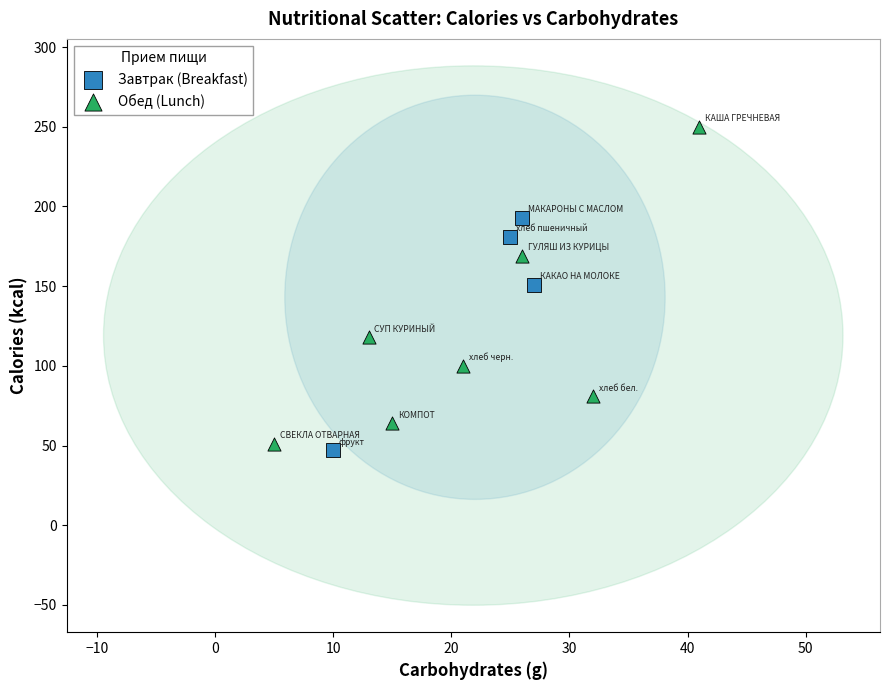

What are all the series names shown in the legend?

Завтрак (Breakfast), Обед (Lunch)